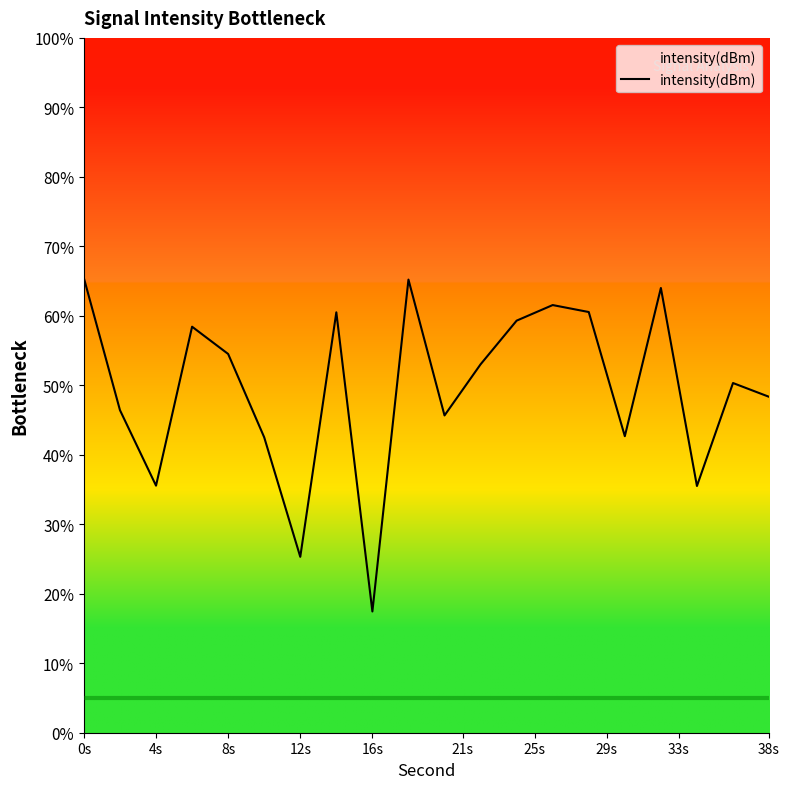

True or false: there are more than 2 points higher than both neighbors.

True